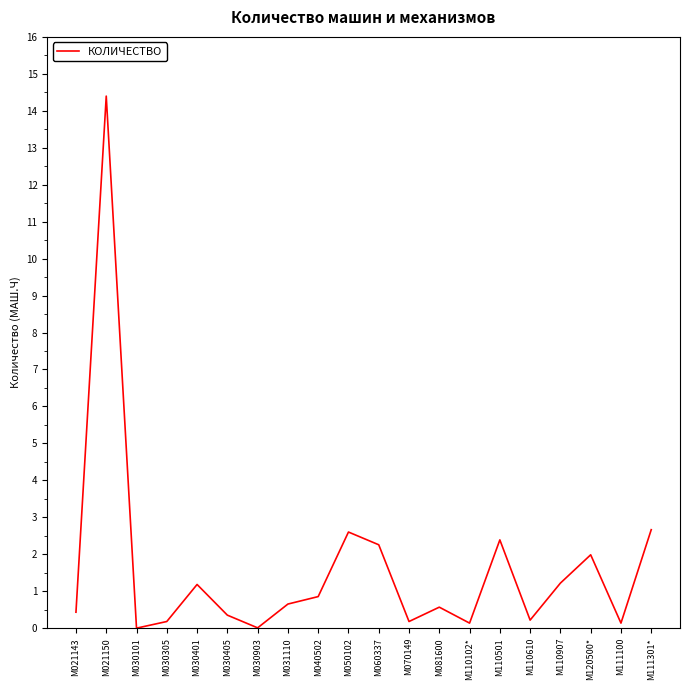

Which category has the highest value across all series?

М021150